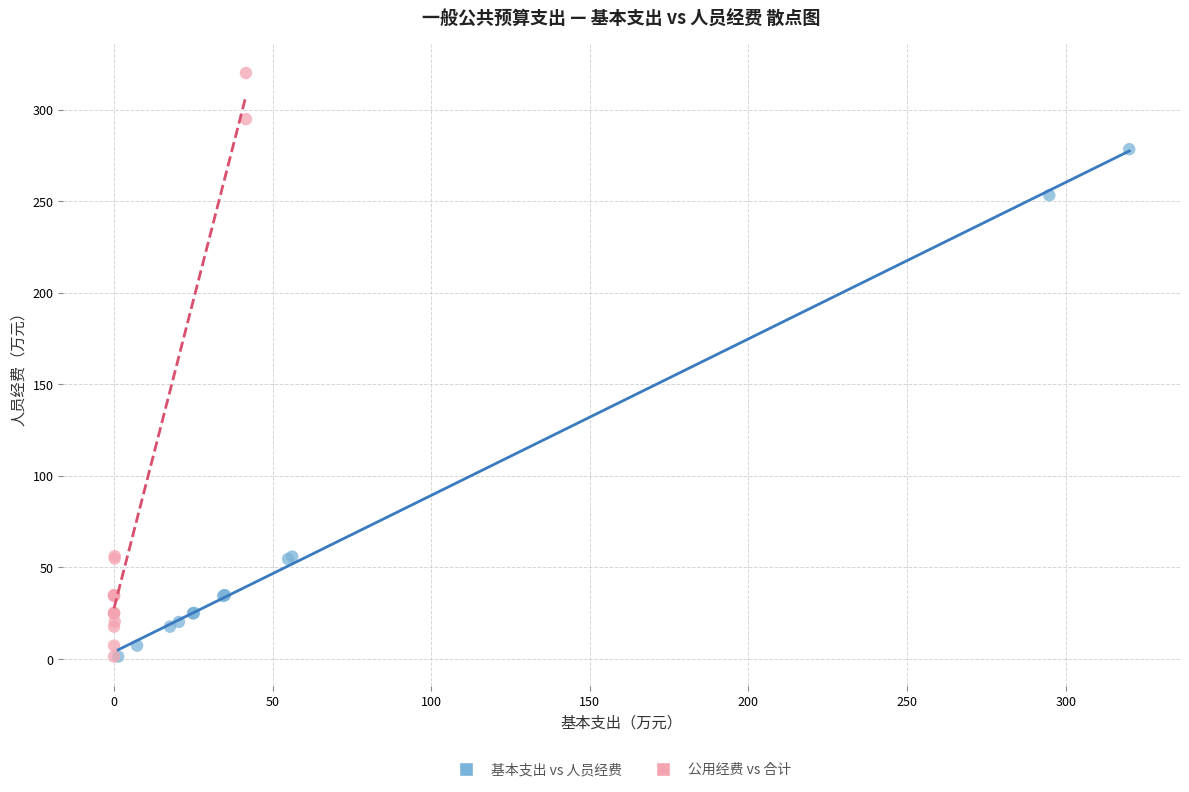

Which series has the widest spread of Y values?

公用经费 vs 合计